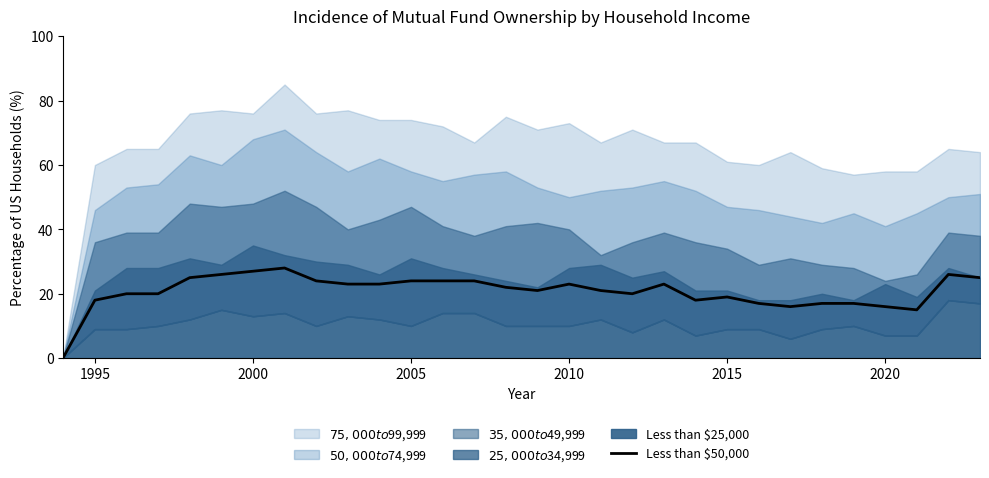

The value of Less than $50,000 at 2005 is 42.1. True or false?

False